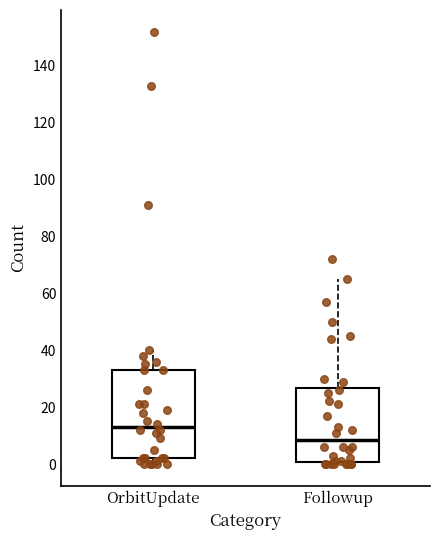

Reading left to right, transcribe this box plot: for each box, give where its median line is, the range the box spans, and where its two whiskers end, as read against the y-axis. The values are not printed on the chart, so give them approximately, as read against the axis.

OrbitUpdate: median 14, box 2 to 34, whiskers 0 to 40
Followup: median 8, box 0 to 26, whiskers 0 (just below the box's lower edge) to 66